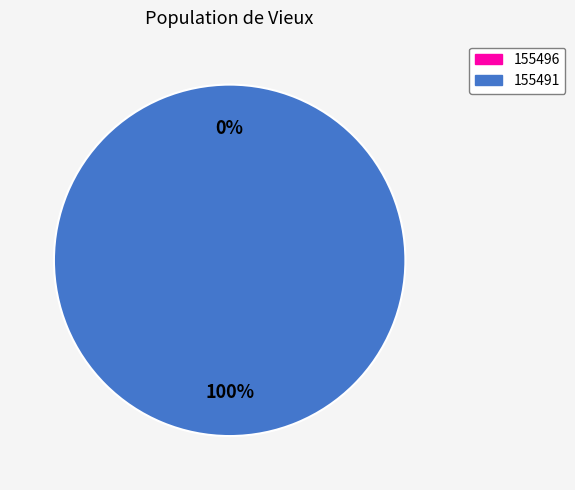

To the nearest percent, what percentage of the pie is 155491?

100%